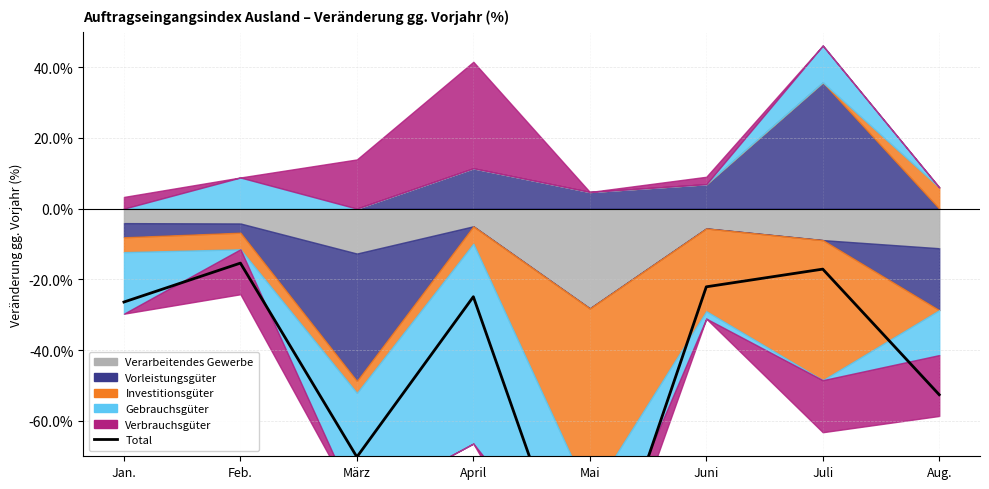

What is the label of the 6th point from the right?

März